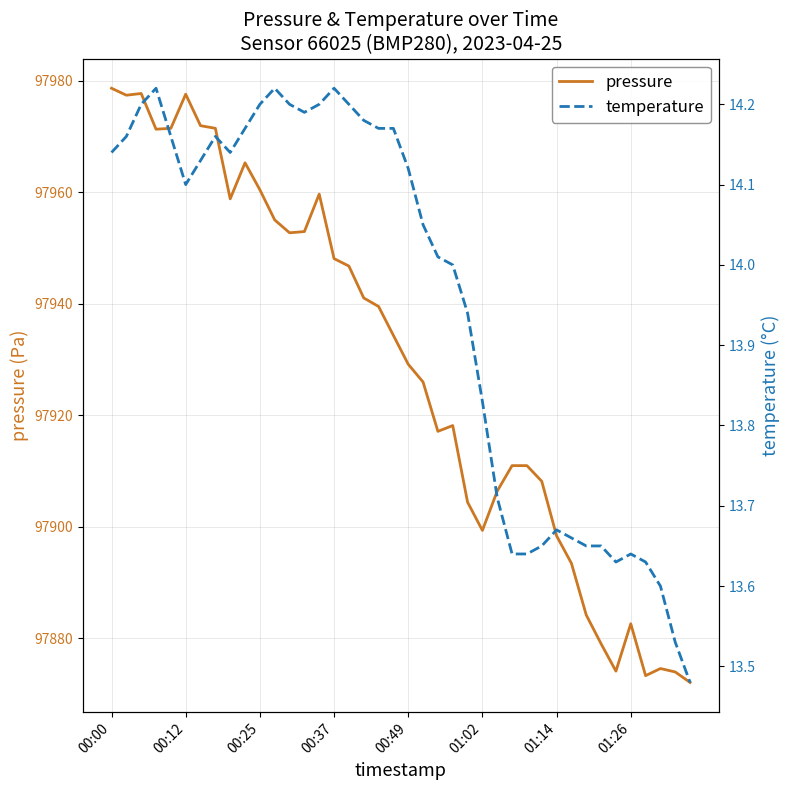

True or false: temperature and pressure cross at least once.

False